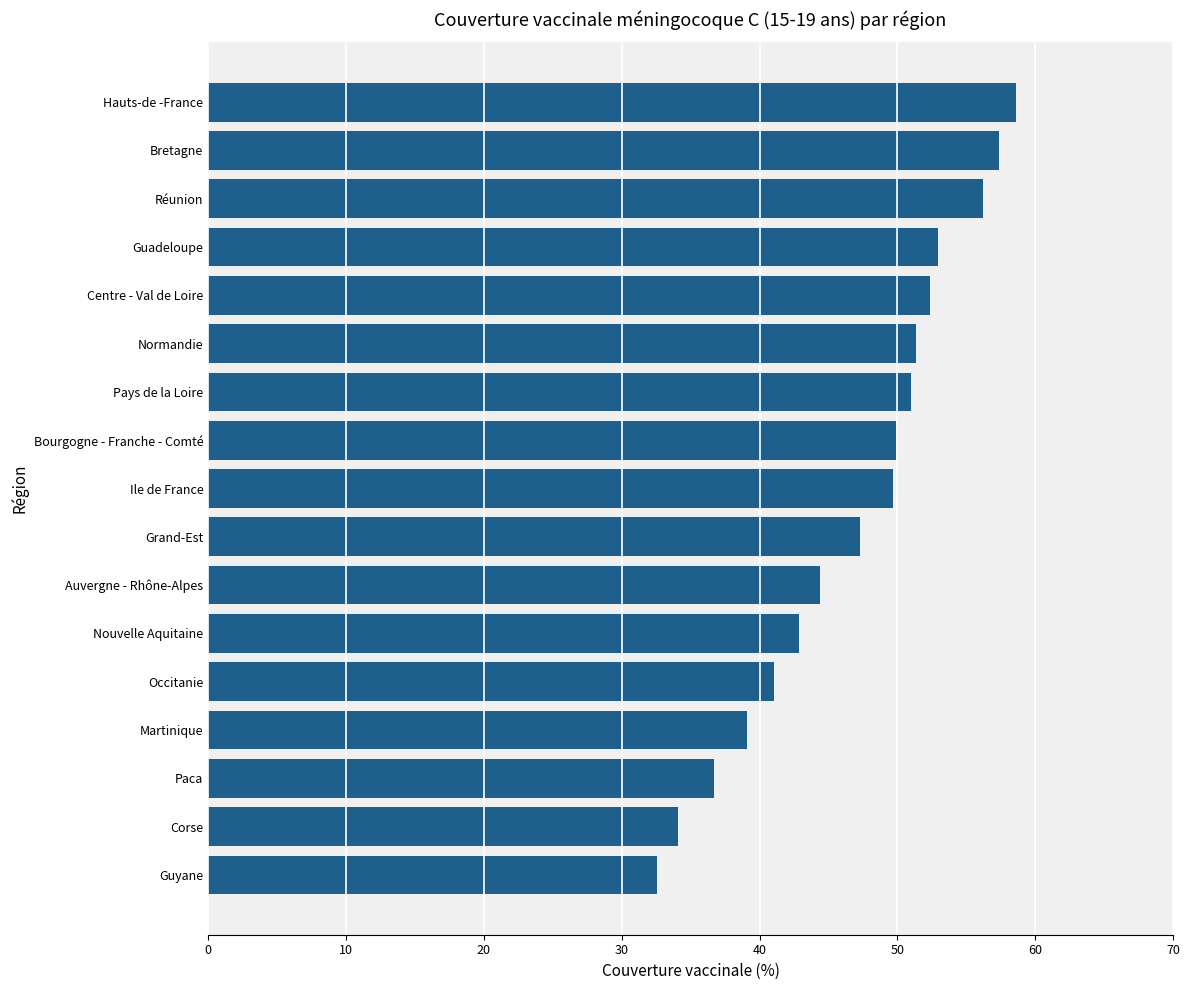

What is the ratio of the value at Bretagne to the value at Bourgogne - Franche - Comté?

1.2